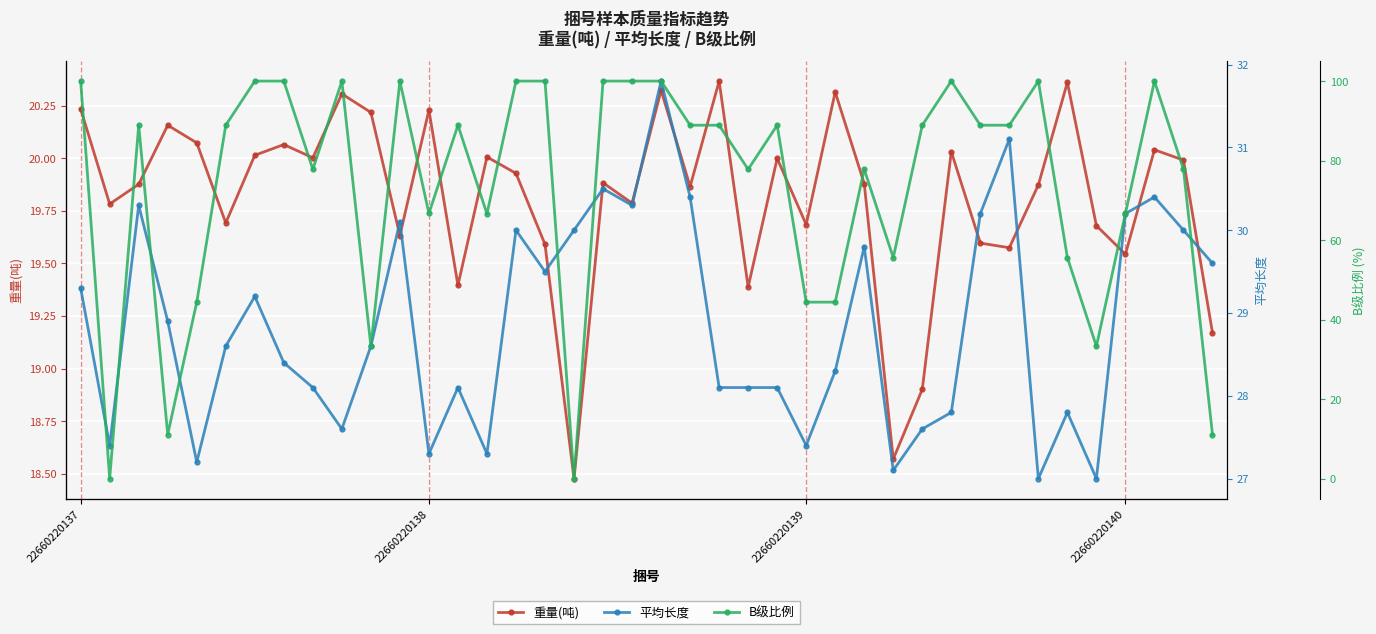

What is the value of the 重量(吨) point at the 9th from the left?

20.0